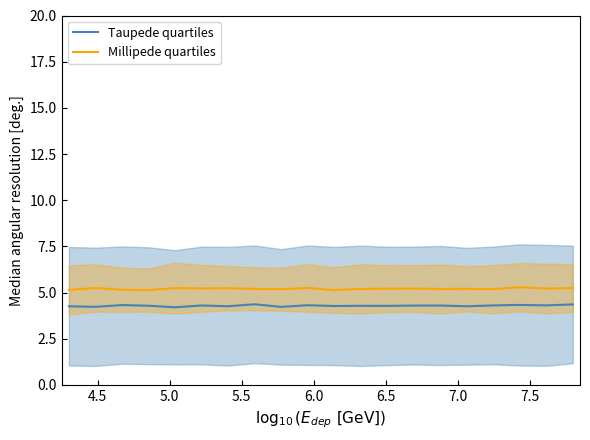

What are all the series names shown in the legend?

Taupede quartiles, Millipede quartiles